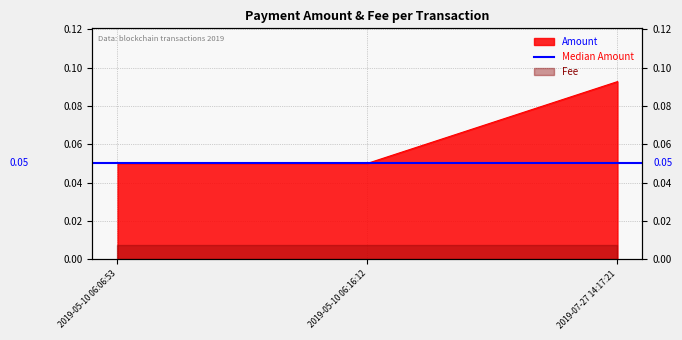

What is the label of the 1st point from the left?

2019-05-10 06:06:53